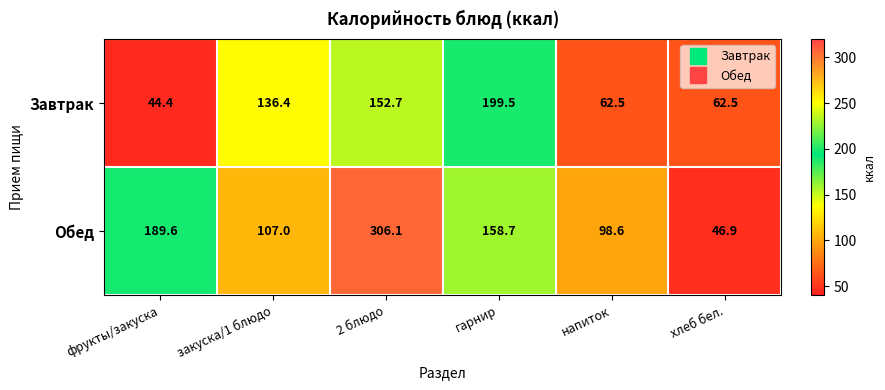

True or false: Завтрак has a value of 73.3 at фрукты/закуска.

False